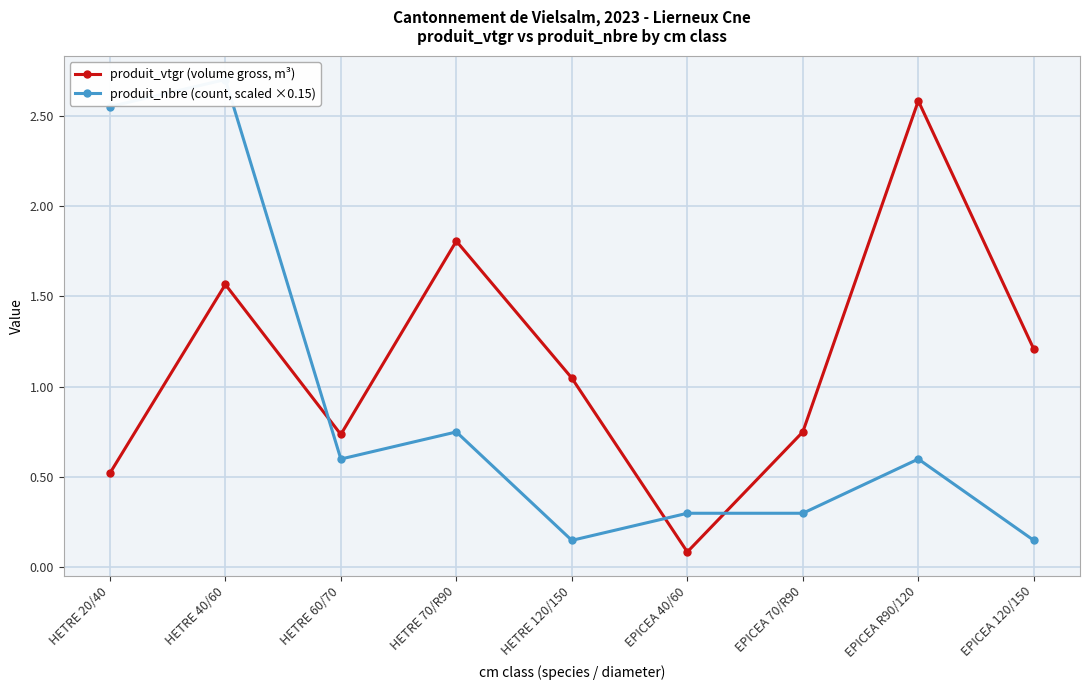

Reading right to left, list all the values displayed in this chart.

produit_vtgr (volume gross, m³): 1.2	2.6	0.8	0.1	1.0	1.8	0.7	1.6	0.5
produit_nbre (count, scaled ×0.15): 0.1	0.6	0.3	0.3	0.1	0.8	0.6	2.7	2.5